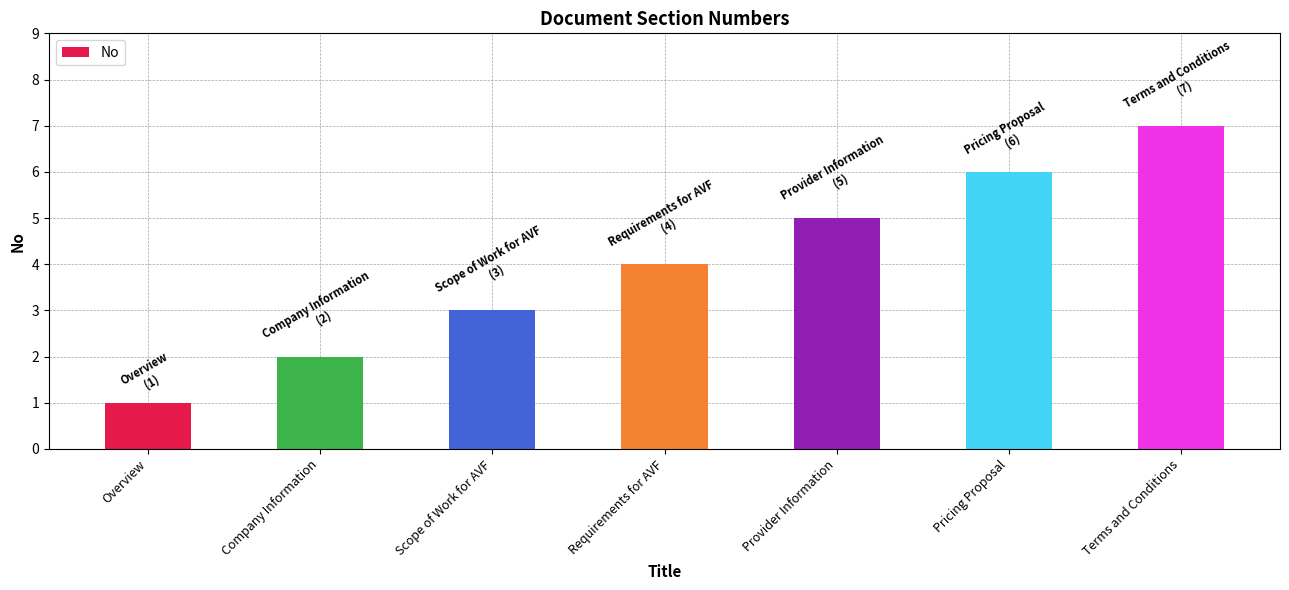

Reading left to right, transcribe all the data shown in this chart.

Overview=1	Company Information=2	Scope of Work for AVF=3	Requirements for AVF=4	Provider Information=5	Pricing Proposal=6	Terms and Conditions=7